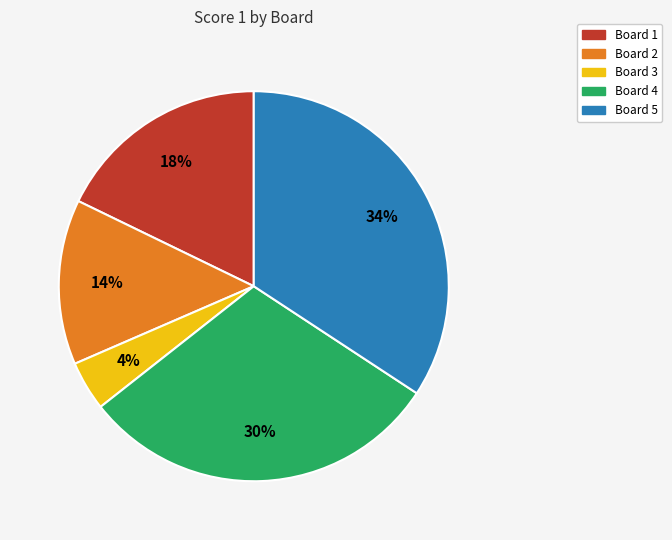

Is the sum of Board 3 and Board 4 greater than half?

No